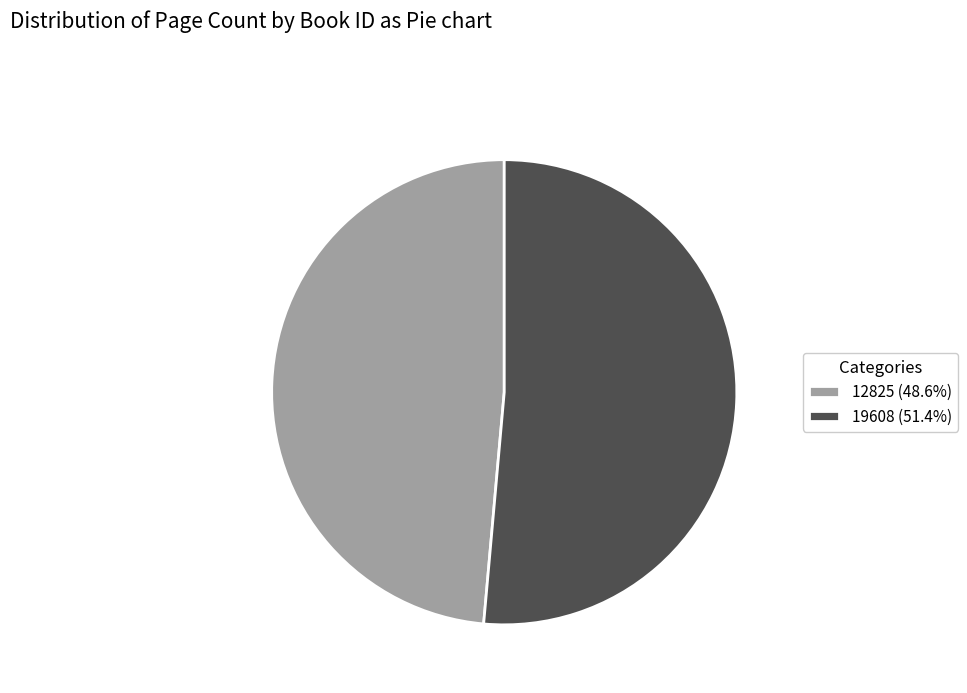

Which category has the biggest portion of the pie?

19608